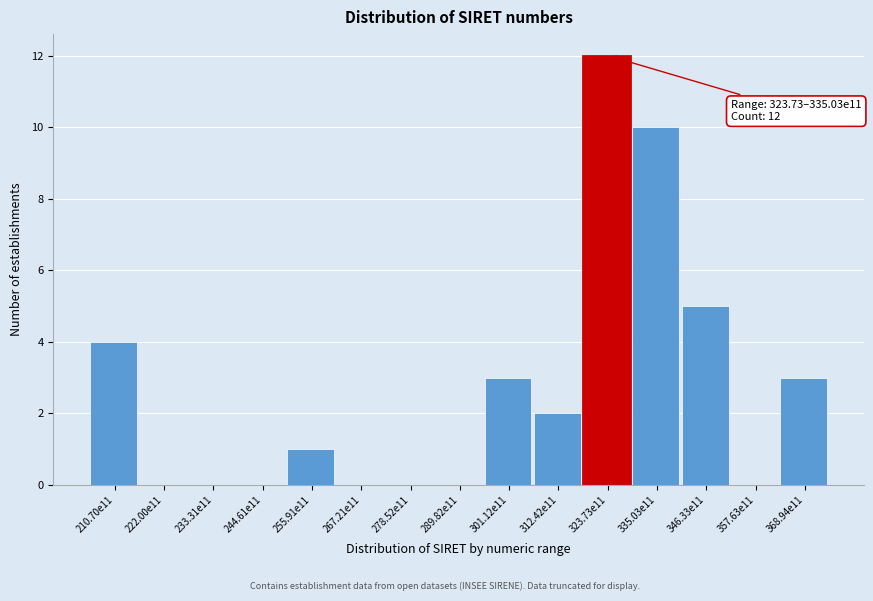

Reading left to right, extract all data points from this chart.

210.70e11=4	222.00e11=0	233.31e11=0	244.61e11=0	255.91e11=1	267.21e11=0	278.52e11=0	289.82e11=0	301.12e11=3	312.42e11=2	323.73e11=12	335.03e11=10	346.33e11=5	357.63e11=0	368.94e11=3